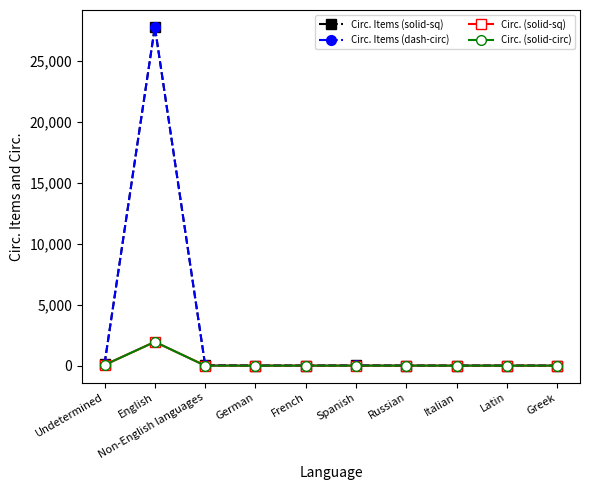

What is the label of the 7th point from the right?

German